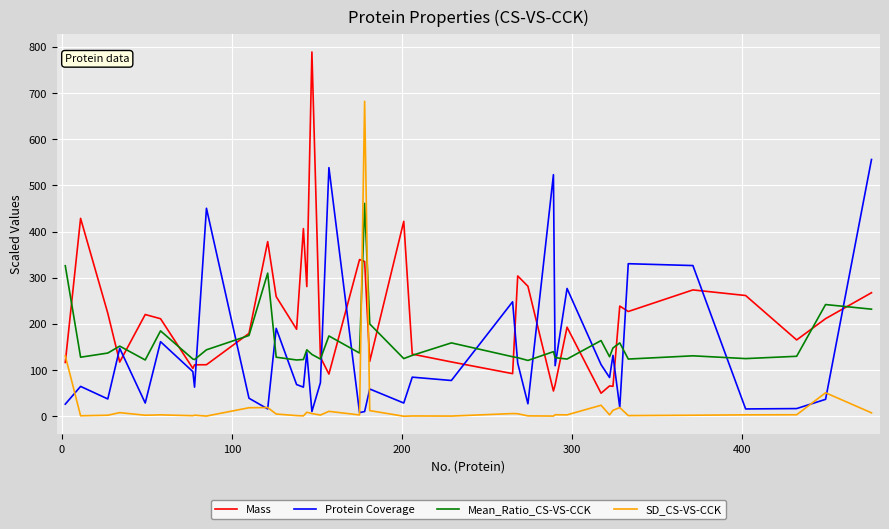

True or false: Mass and Protein Coverage intersect in this chart.

True